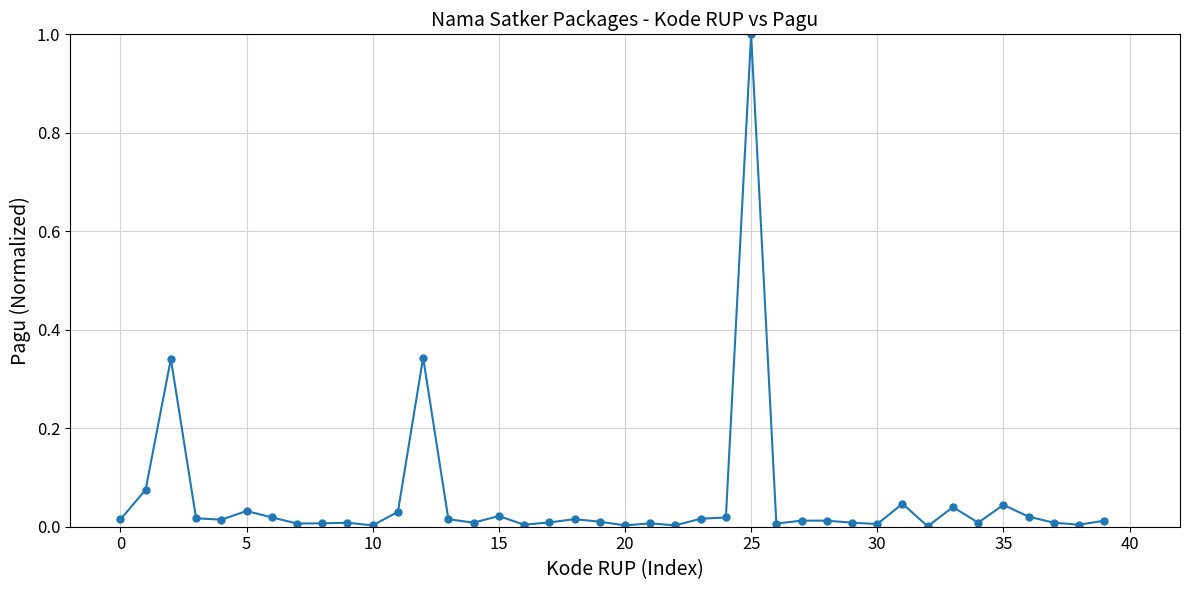

True or false: the data has more than 2 interior local peaks.

True